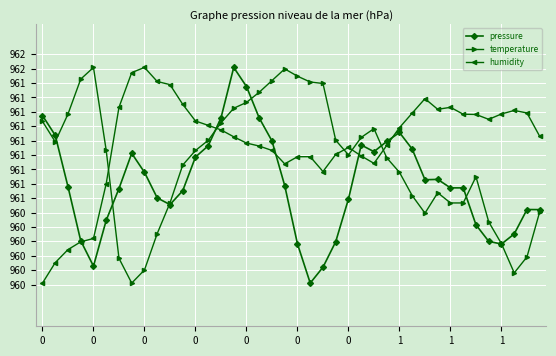

Does the chart have visible grid lines?

Yes